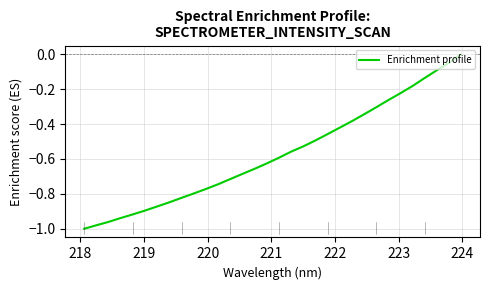

What is the difference between the maximum and minimum values?

1.0